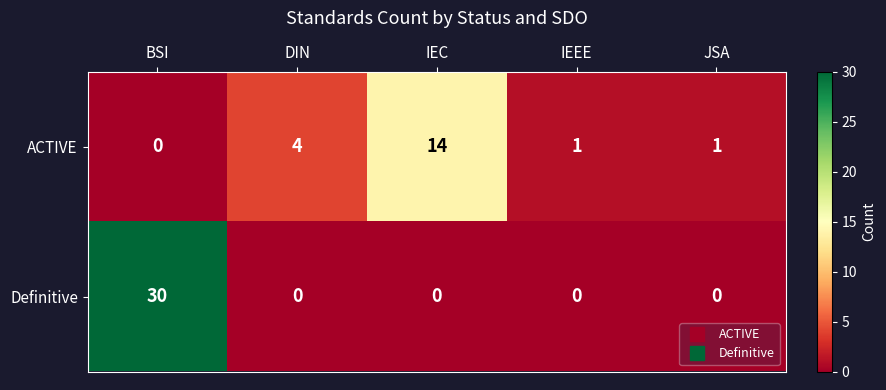

At how many categories does at least one series exceed 29?

1